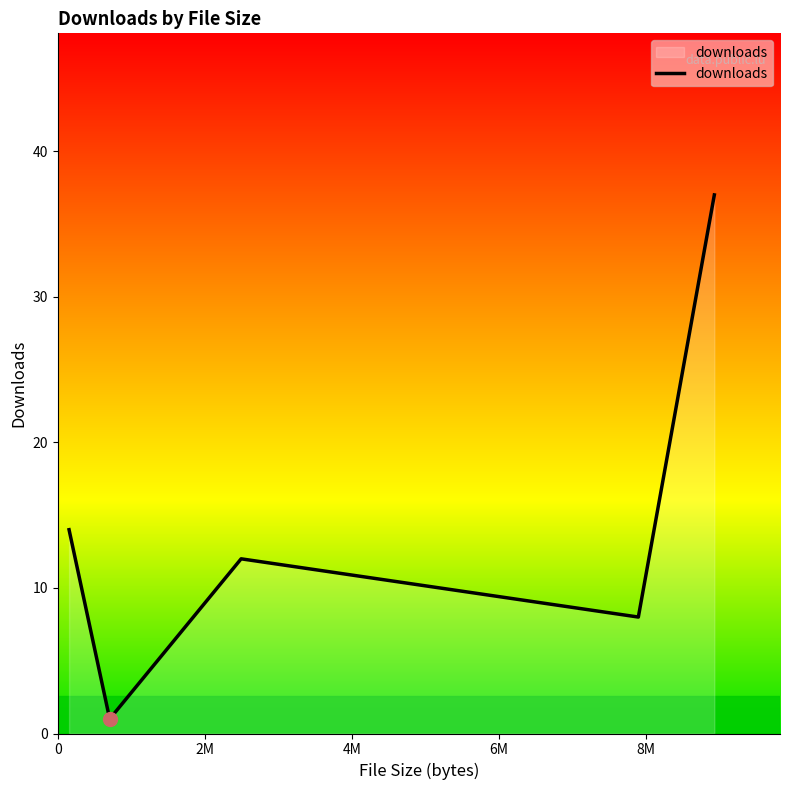

What is the difference between the maximum and minimum values?

36